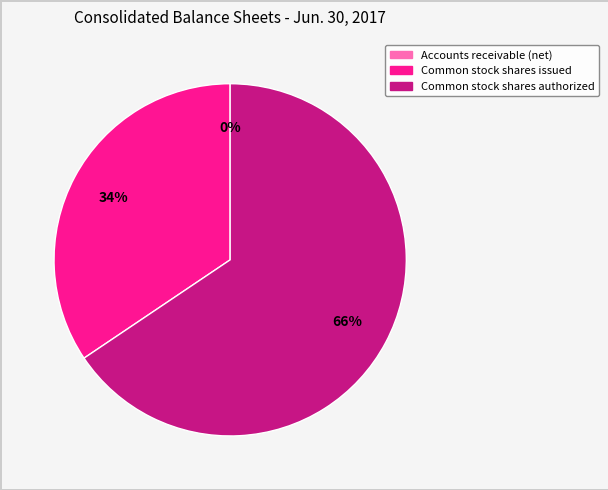

Is there any slice that represents more than half of the pie?

Yes